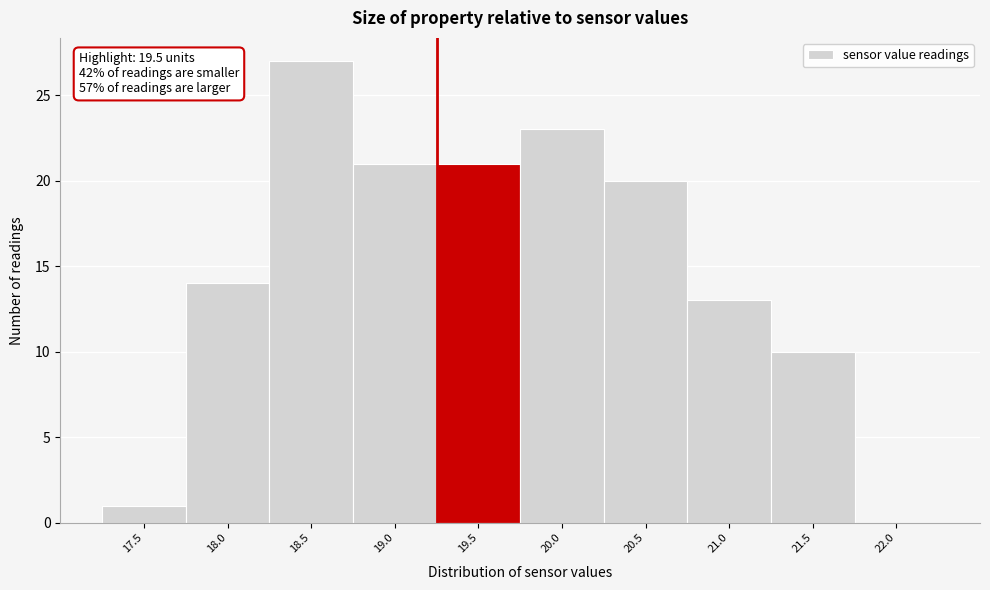

Reading left to right, list all the values displayed in this chart.

17.5=1	18.0=14	18.5=27	19.0=21	19.5=21	20.0=23	20.5=20	21.0=13	21.5=10	22.0=0